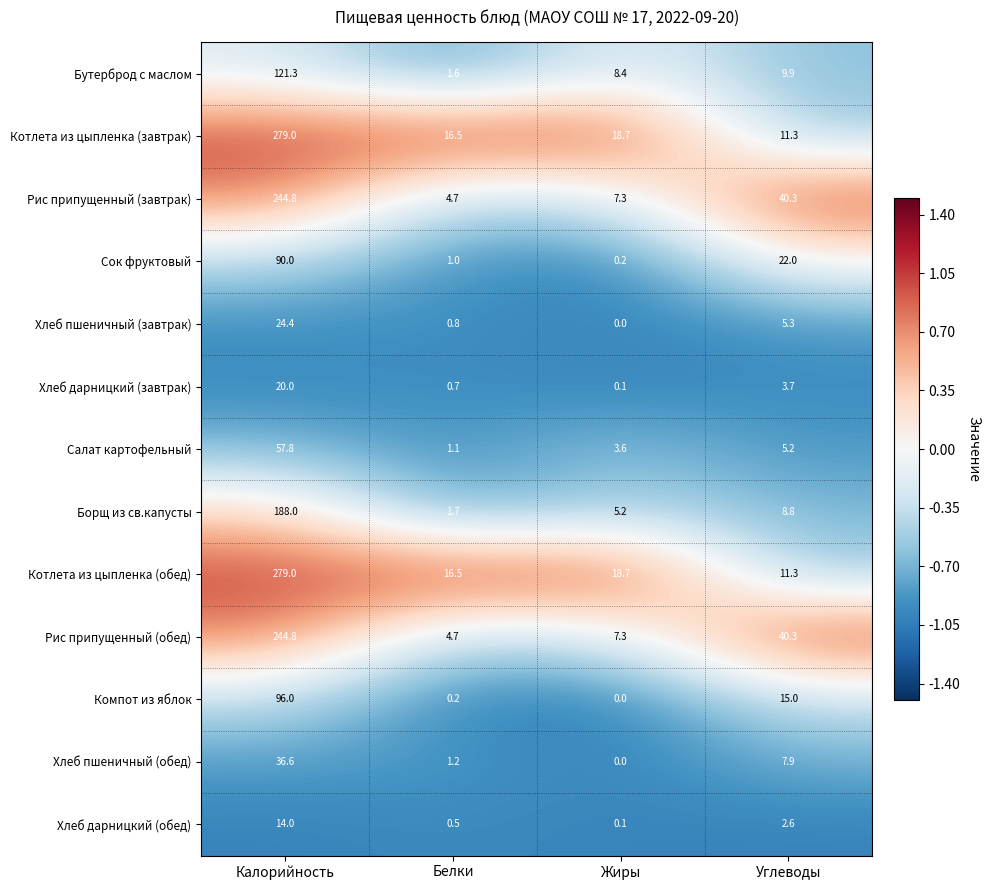

What is the difference between the second highest and minimum values in the Сок фруктовый series?

21.8